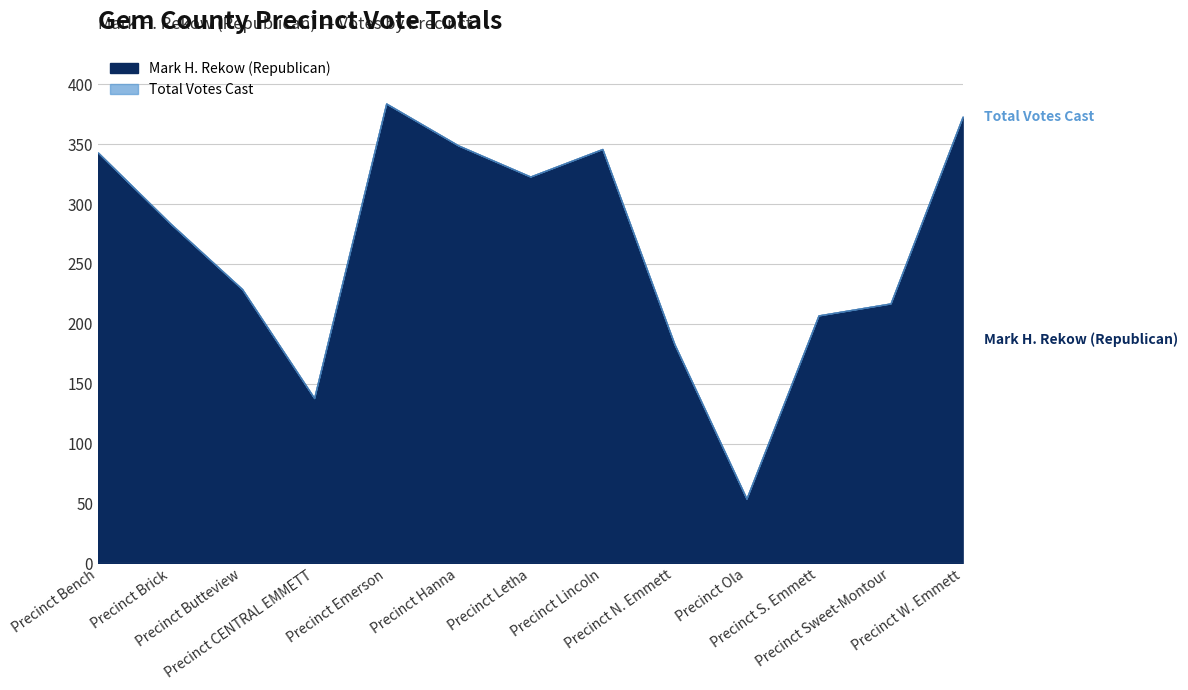

What is the average value of the Mark H. Rekow (Republican) series?

264